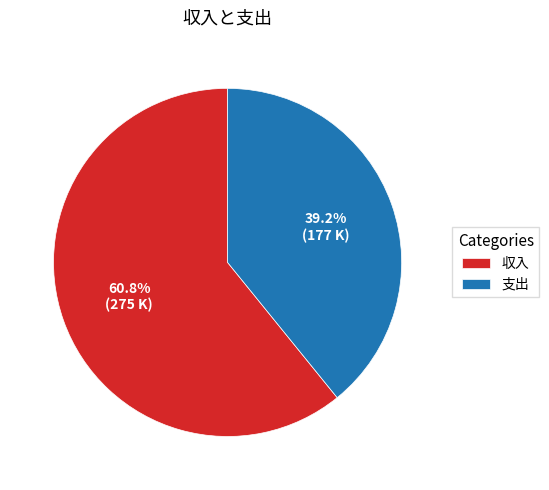

What is the total percentage of 収入 and 支出?

100.0%